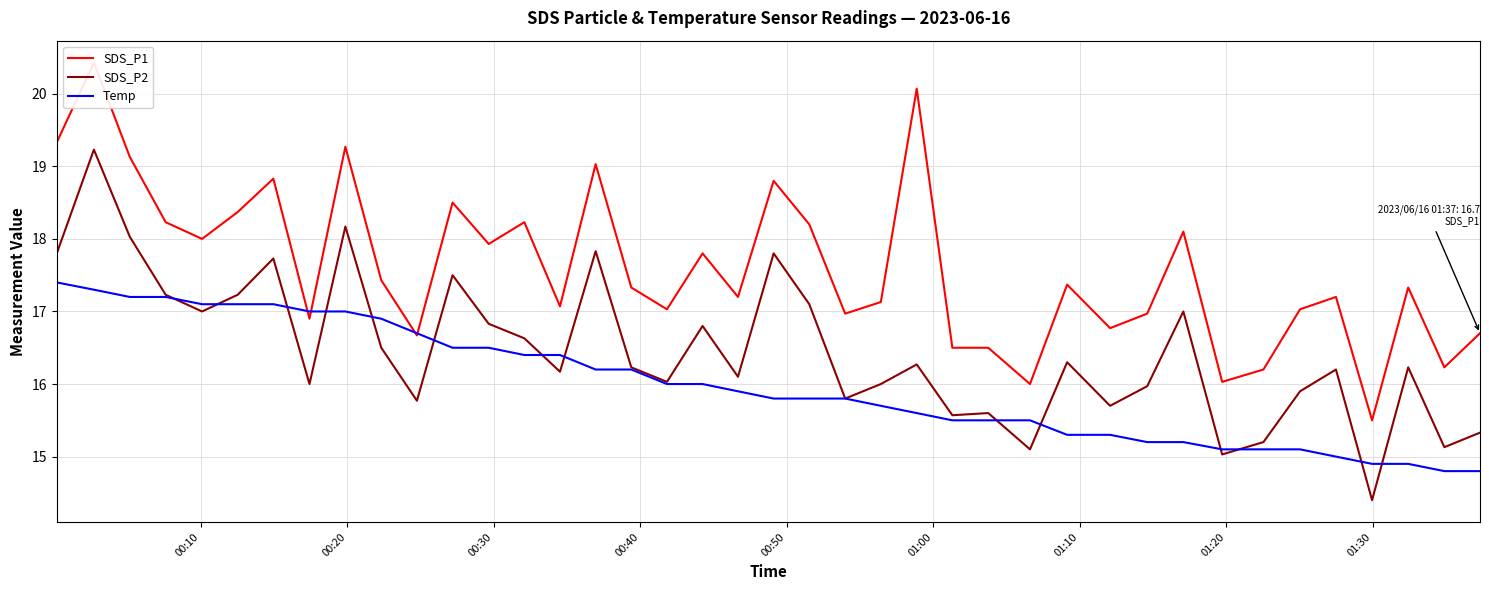

Reading left to right, what are all the values shown in this chart?

SDS_P1: 19.3	20.4	19.1	18.2	18.0	18.4	18.8	16.9	19.3	17.4	16.7	18.5	17.9	18.2	17.1	19.0	17.3	17.0	17.8	17.2	18.8	18.2	17.0	17.1	20.1	16.5	16.5	16.0	17.4	16.8	17.0	18.1	16.0	16.2	17.0	17.2	15.5	17.3	16.2	16.7
SDS_P2: 17.8	19.2	18.0	17.2	17.0	17.2	17.7	16.0	18.2	16.5	15.8	17.5	16.8	16.6	16.2	17.8	16.2	16.0	16.8	16.1	17.8	17.1	15.8	16.0	16.3	15.6	15.6	15.1	16.3	15.7	16.0	17.0	15.0	15.2	15.9	16.2	14.4	16.2	15.1	15.3
Temp: 17.4	17.3	17.2	17.2	17.1	17.1	17.1	17.0	17.0	16.9	16.7	16.5	16.5	16.4	16.4	16.2	16.2	16.0	16.0	15.9	15.8	15.8	15.8	15.7	15.6	15.5	15.5	15.5	15.3	15.3	15.2	15.2	15.1	15.1	15.1	15.0	14.9	14.9	14.8	14.8